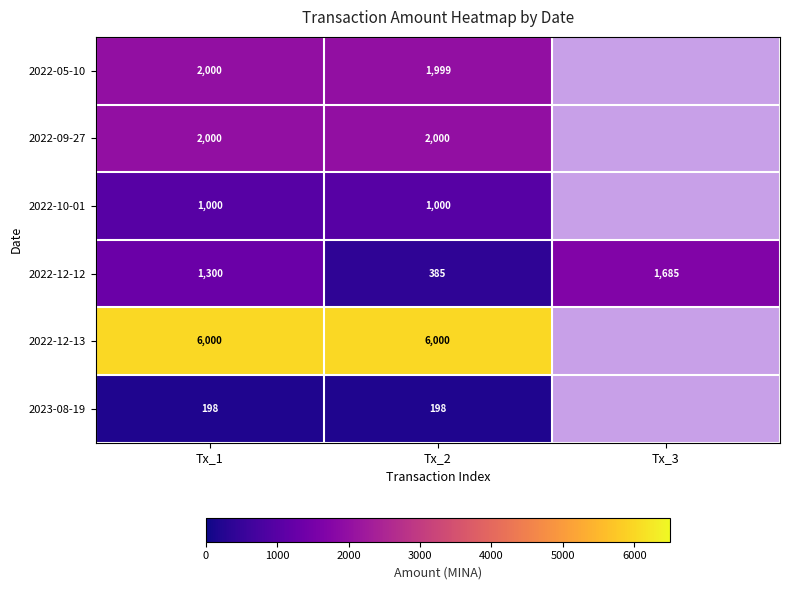

What is the highest value of the 2022-12-12 series?

1685